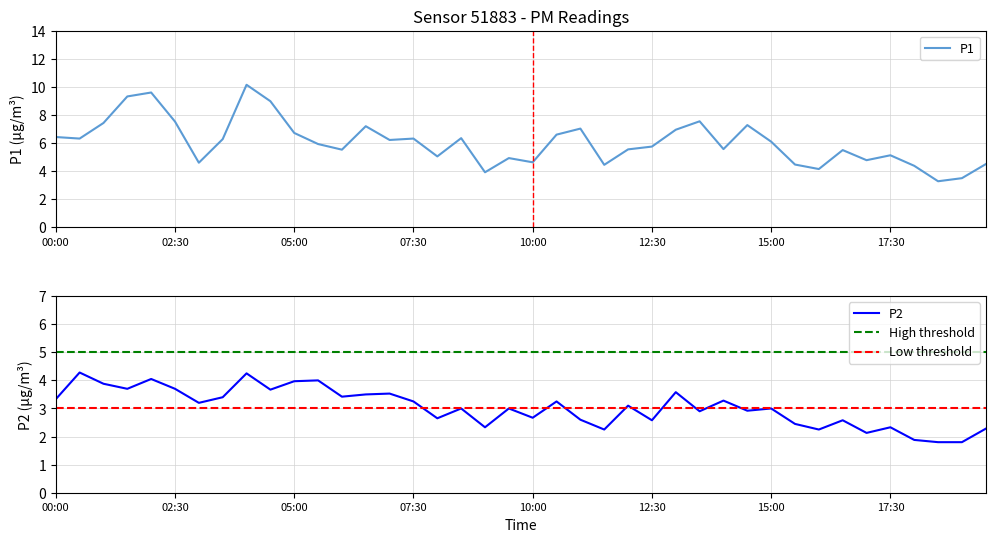

What is the spread (max minus min) of values at 07:30?

3.1